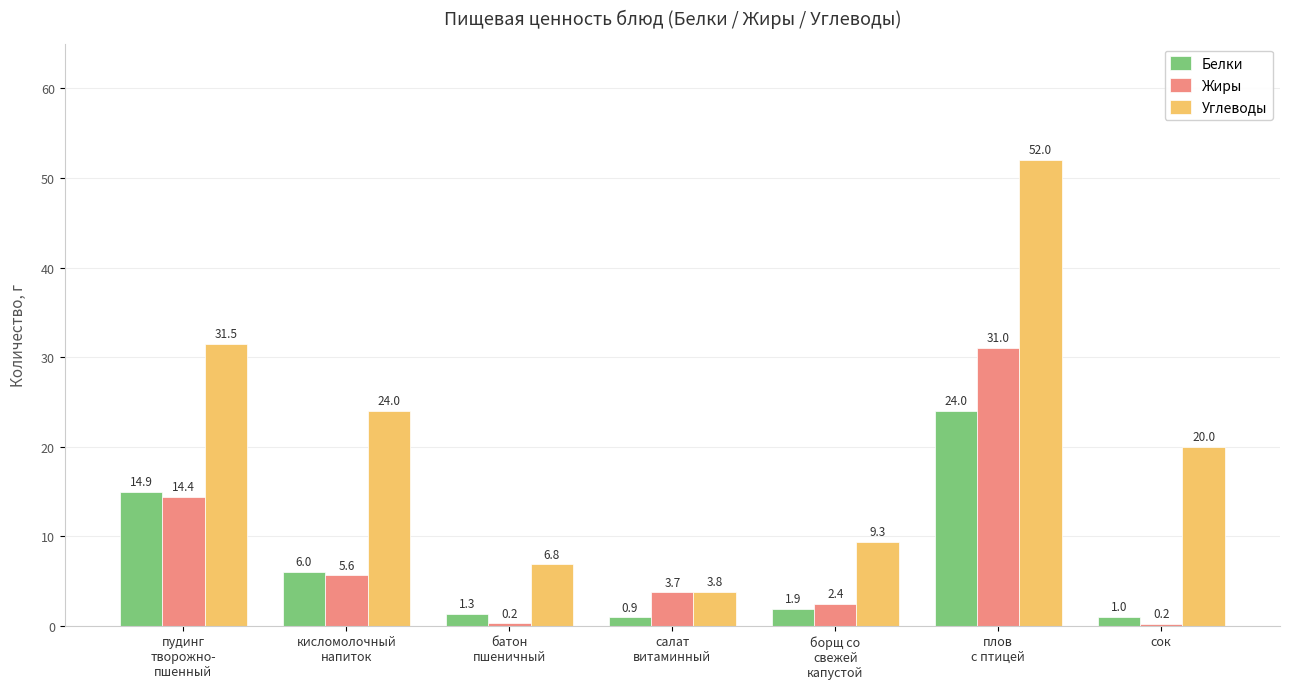

Which series has the widest spread of values?

Углеводы